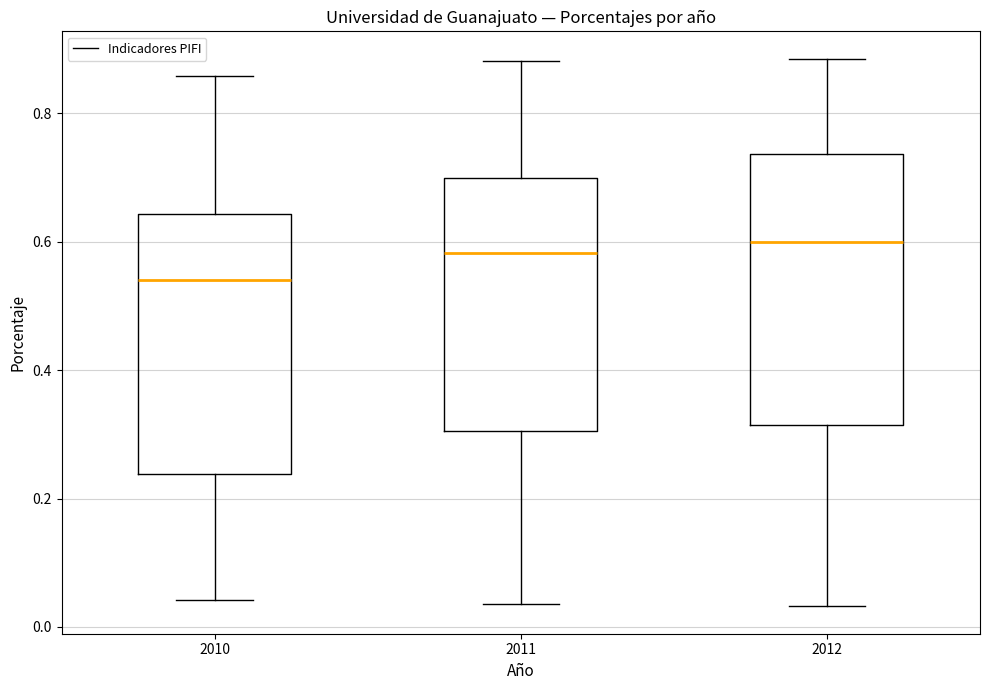

Where does the lower whisker of the box at x = 2012 end on the y-axis? The values are not printed on the chart, so give them approximately, as read against the axis.

0.04